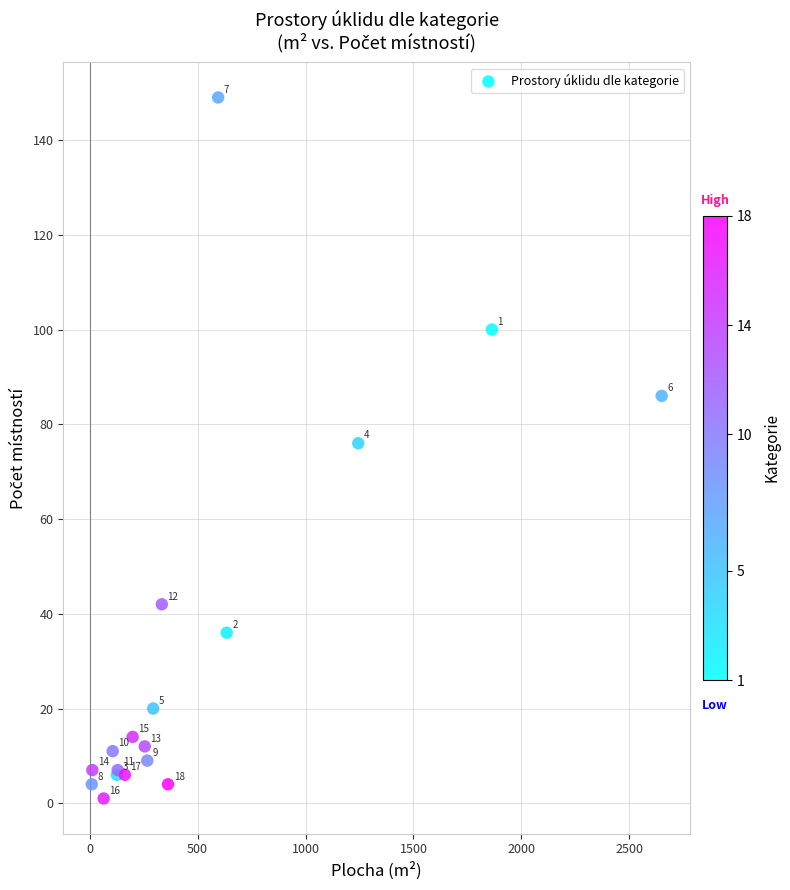

What Y value in the scatter plot is closest to 75?

76